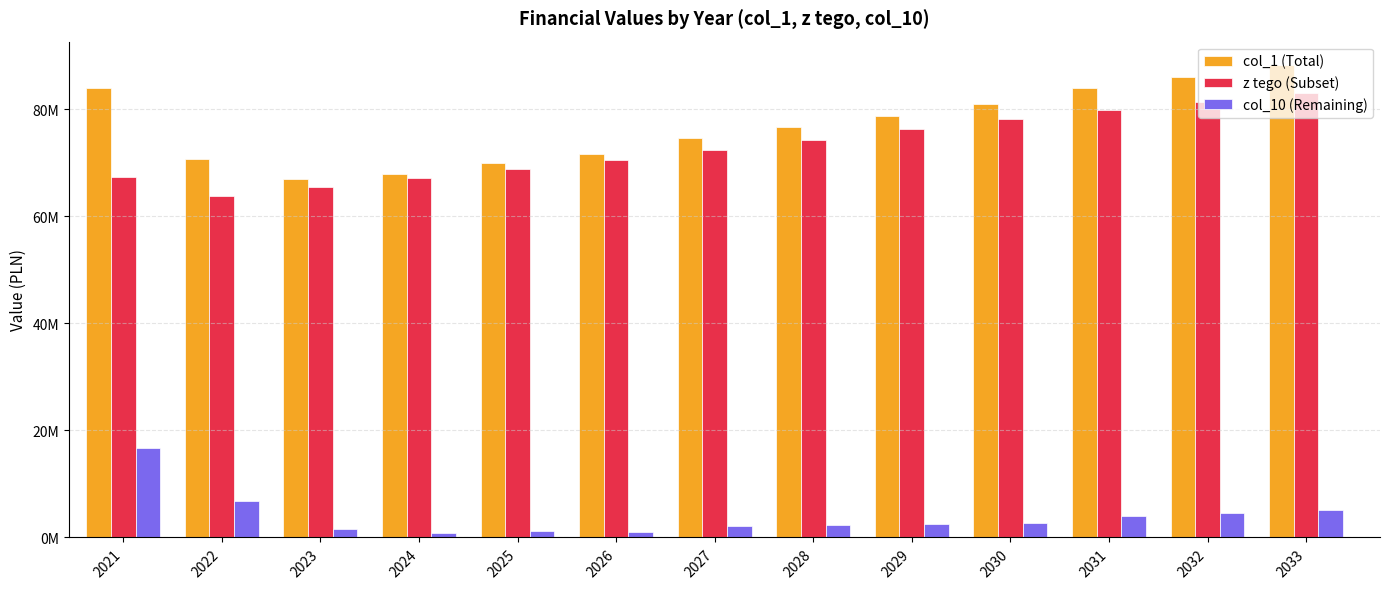

How many data points in z tego (Subset) are above 72447504?

6